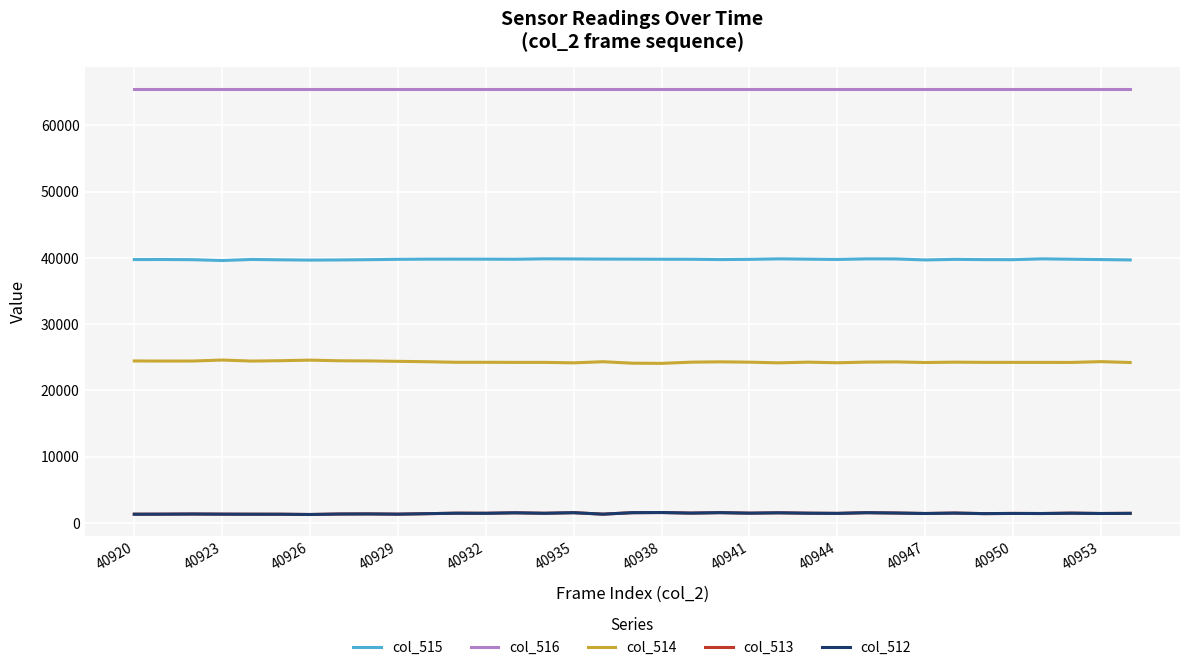

True or false: col_512 and col_514 cross at least once.

False